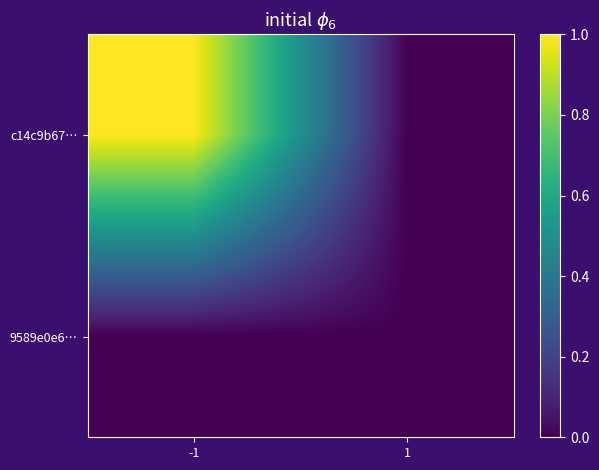

How many data points does each series have?

2